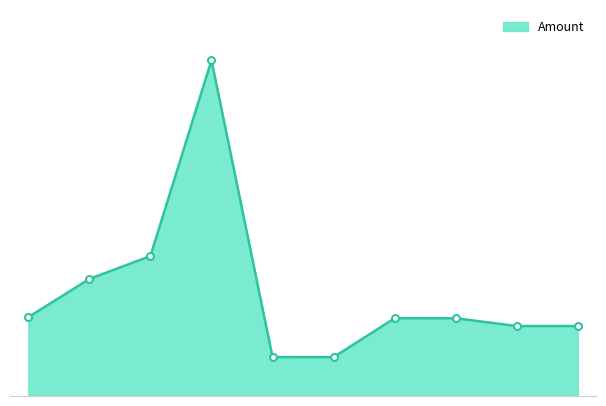

What is the difference between the maximum and second lowest values?

3817.5